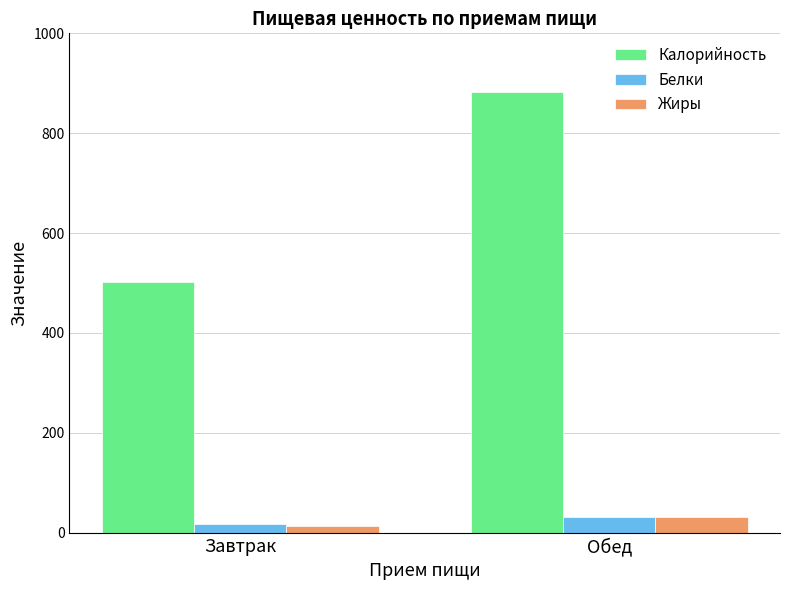

Which series has the widest spread of values?

Калорийность